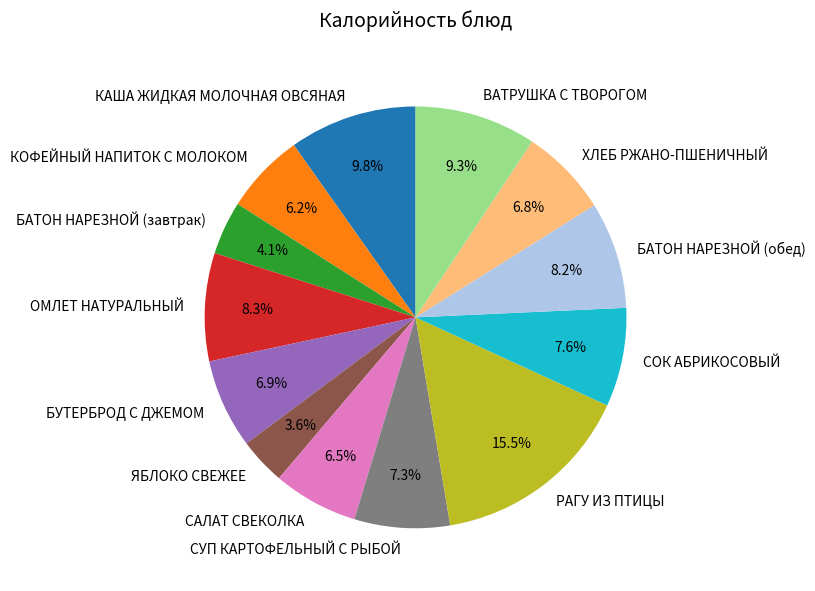

What is the ratio of the value at СОК АБРИКОСОВЫЙ to the value at КОФЕЙНЫЙ НАПИТОК С МОЛОКОМ?

1.2